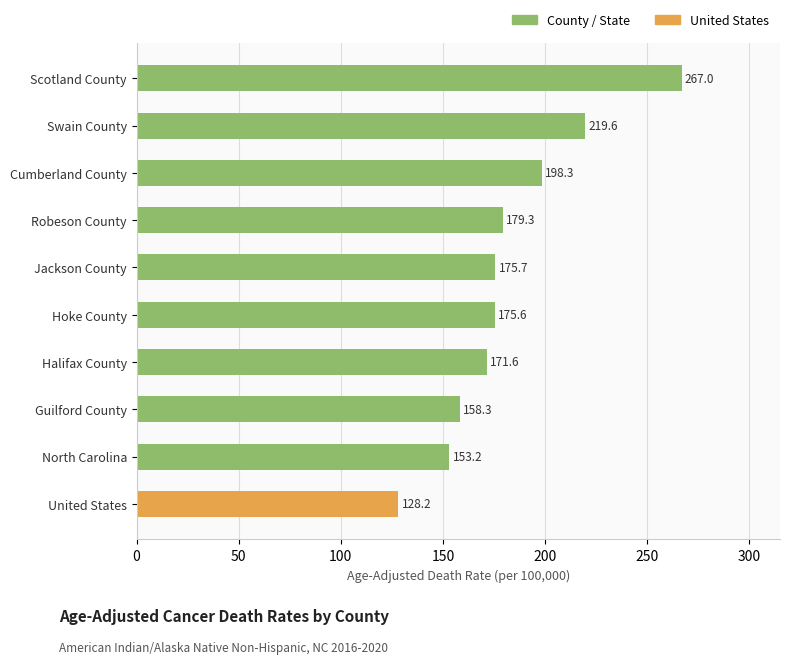

How many data points are less than 175?

4